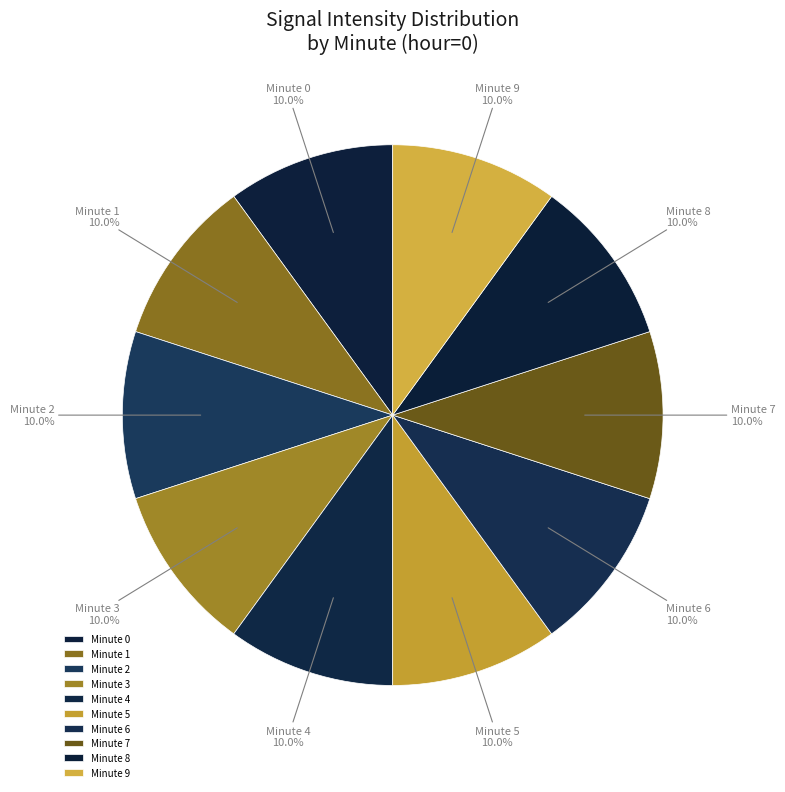

What is the ratio of the value at Minute 3 to the value at Minute 1?

1.0